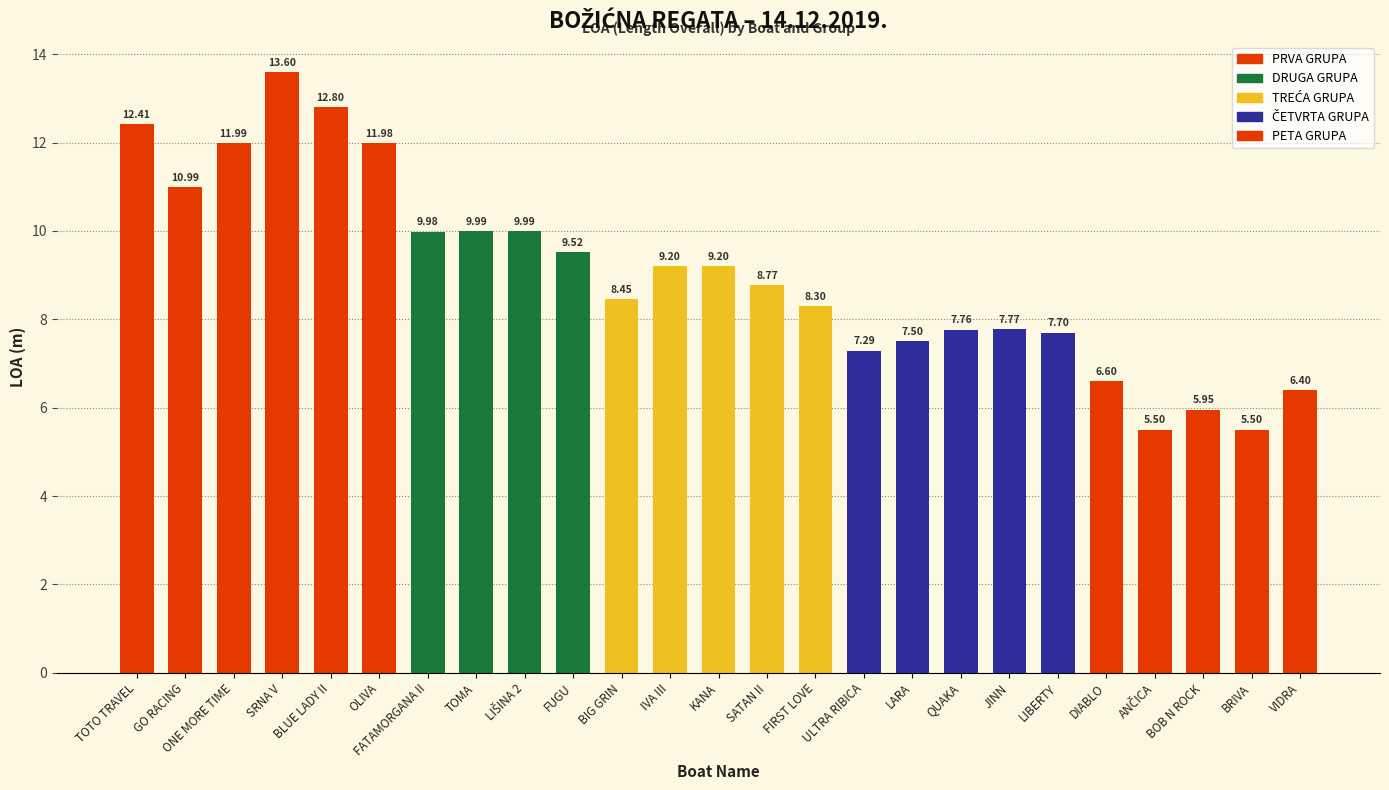

Are the bars horizontal?

No